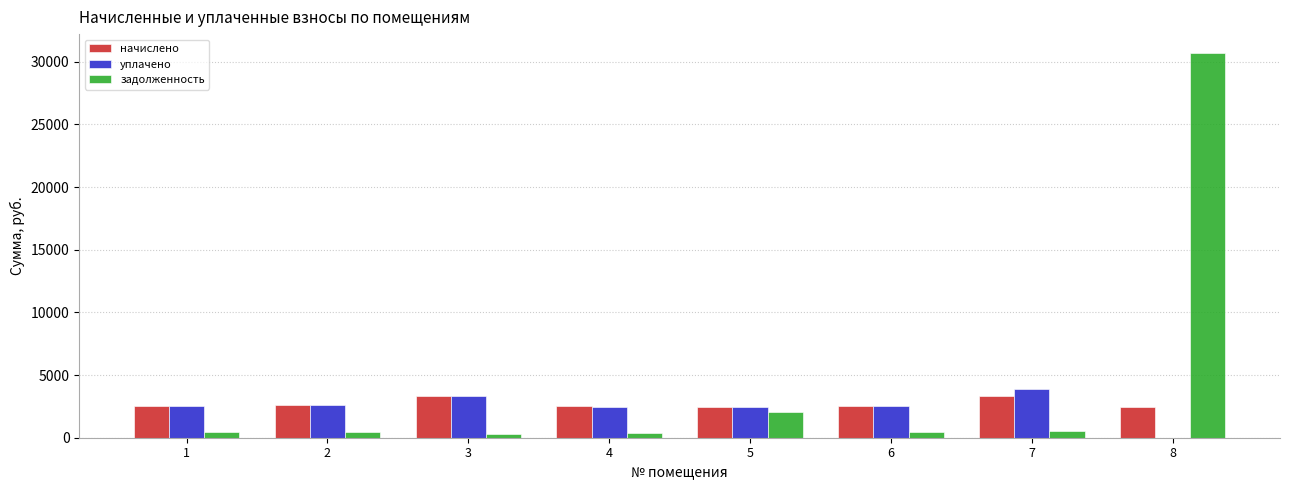

Which series has the largest total across all categories?

задолженность